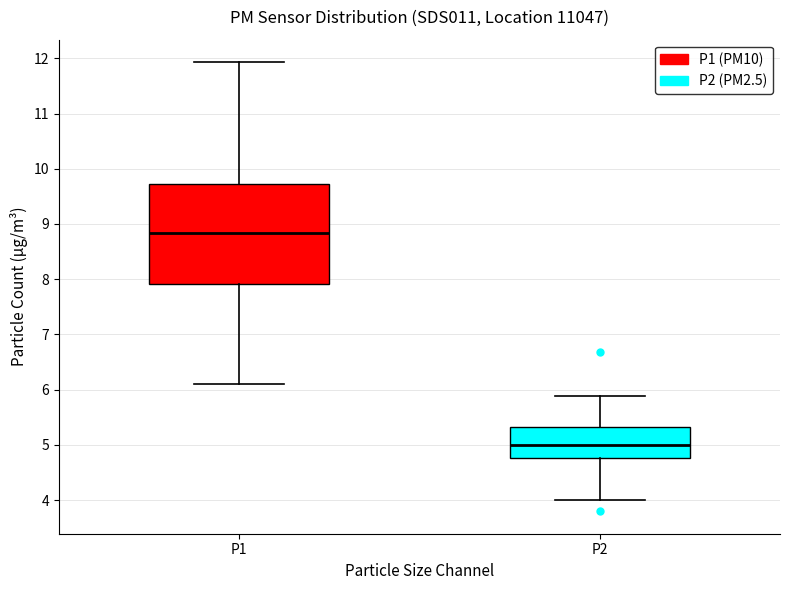

Which box has the highest median line?

P1